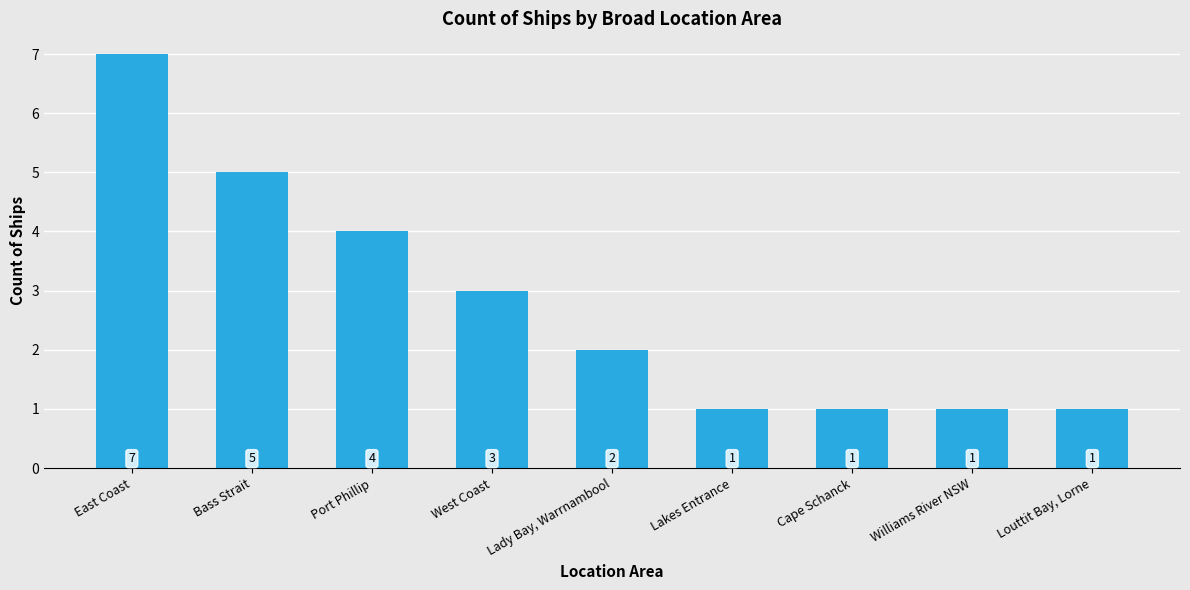

What is the smallest value displayed?

1